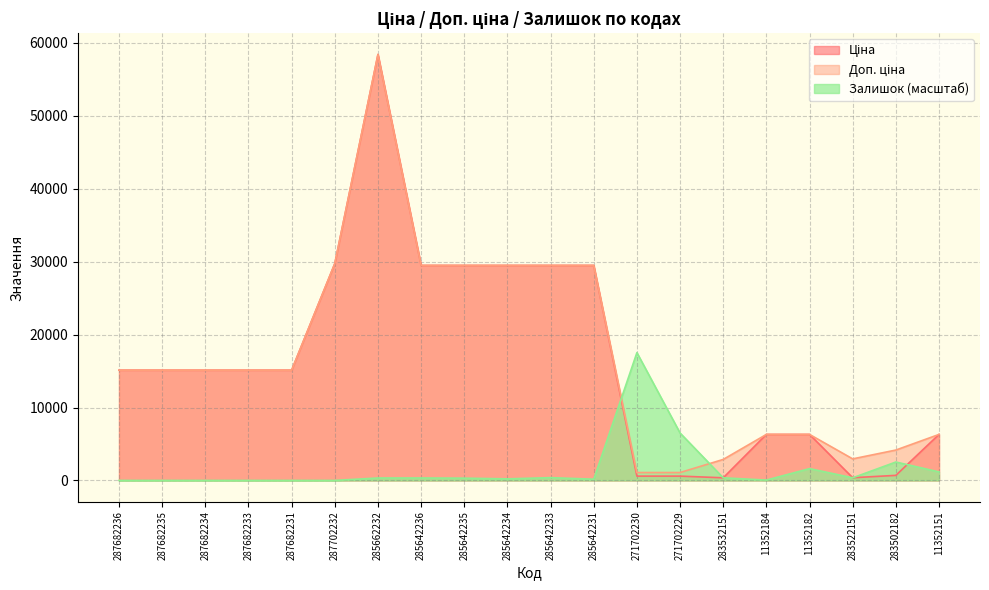

Which series ends up on top after the final intersection of Доп. ціна and Залишок?

Доп. ціна